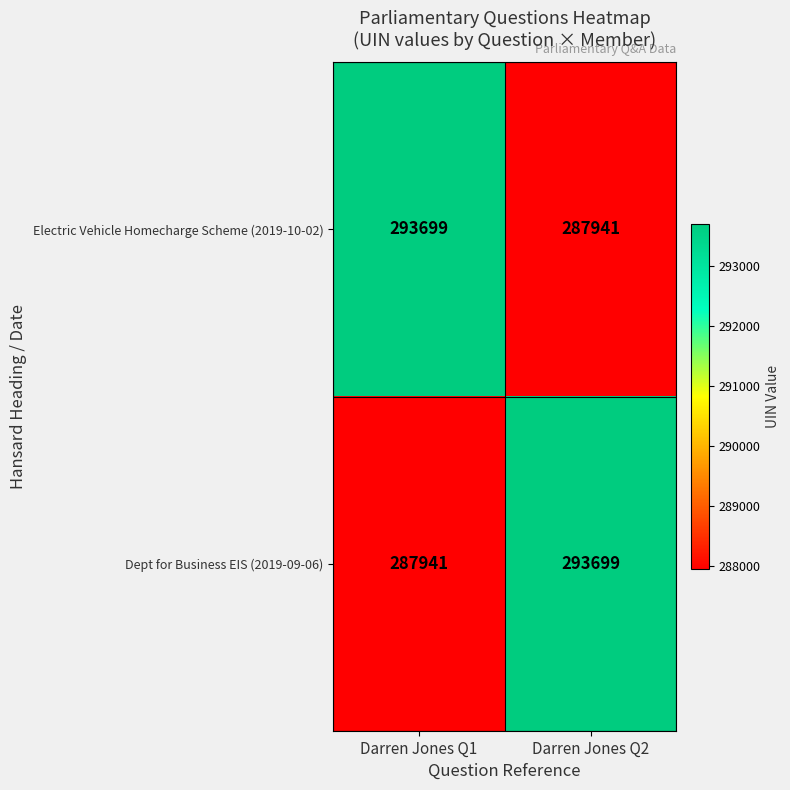

What is the total value across all series at Darren Jones Q1?

581640